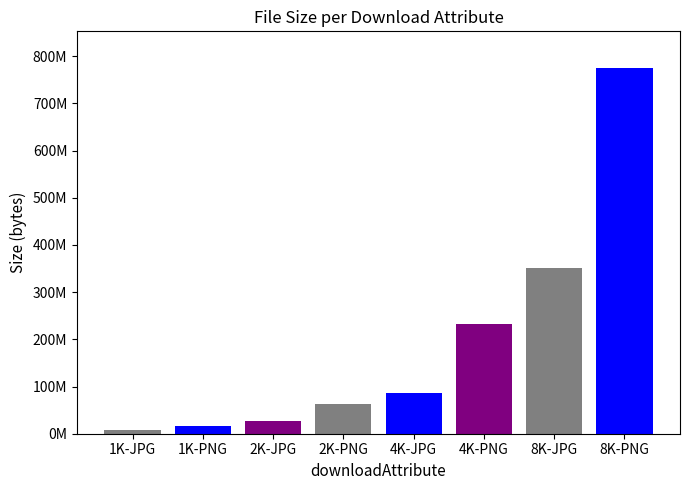

What is the greatest value displayed?

775276340